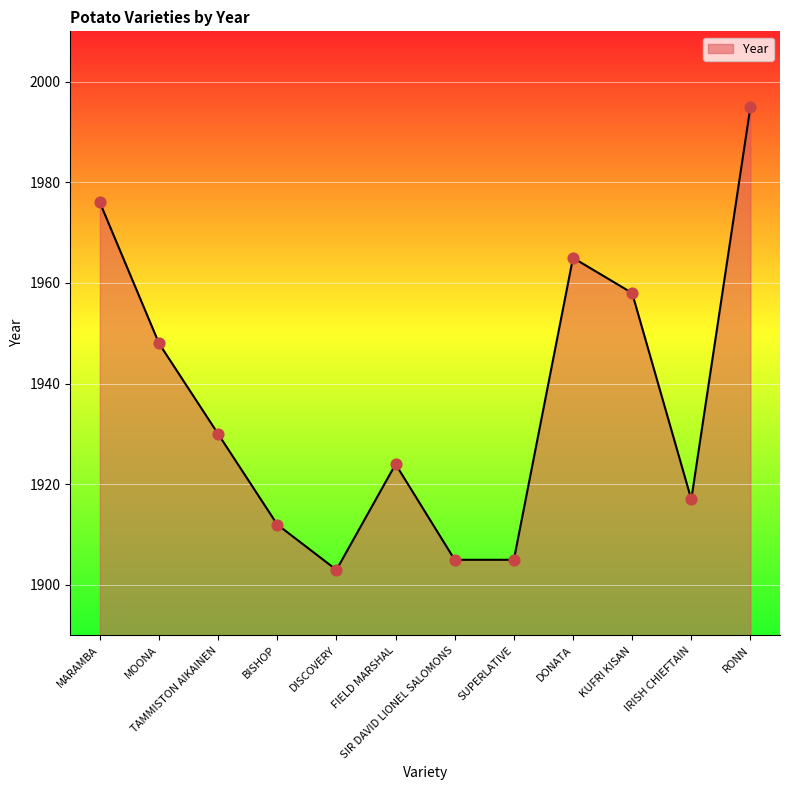

Approximately how many times larger is the value at BISHOP compared to FIELD MARSHAL?

1.0